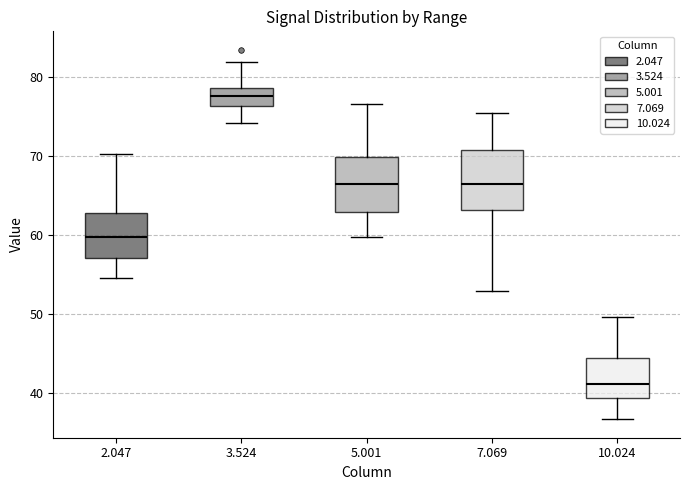

Which box's median line is the lowest?

10.024